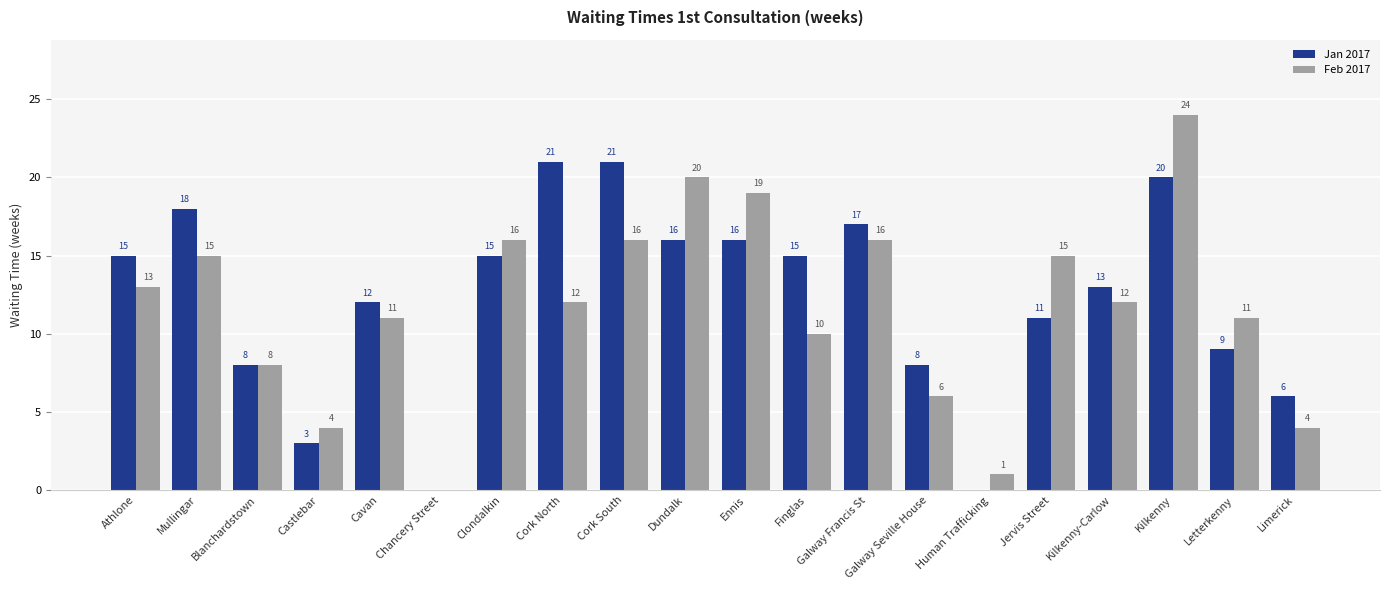

What is the sum of the Jan 2017 values at Kilkenny-Carlow and Finglas?

28